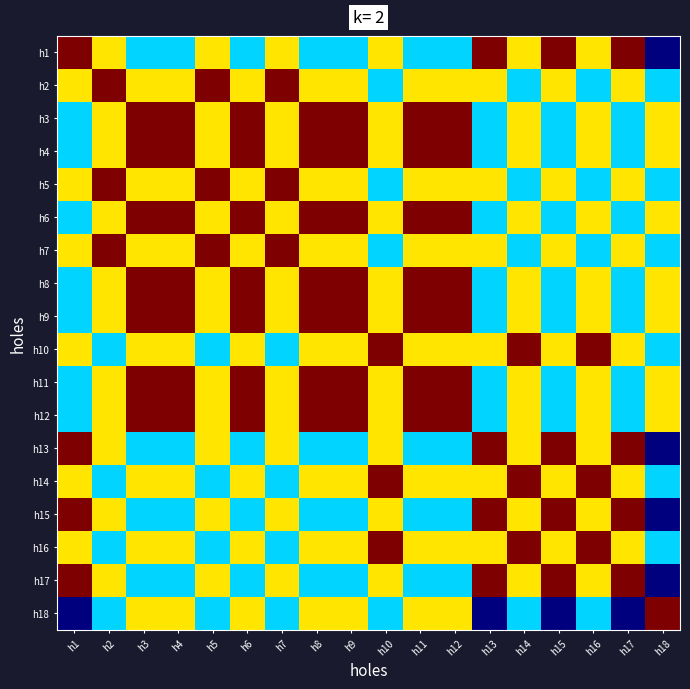

Which series has the largest range (max minus min)?

h1